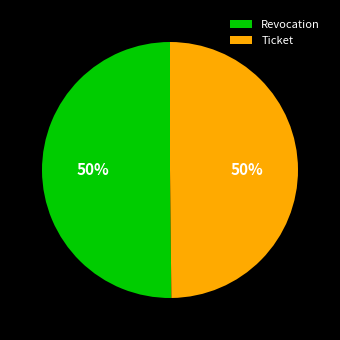

What is the ratio of the value at Revocation to the value at Ticket?

1.0